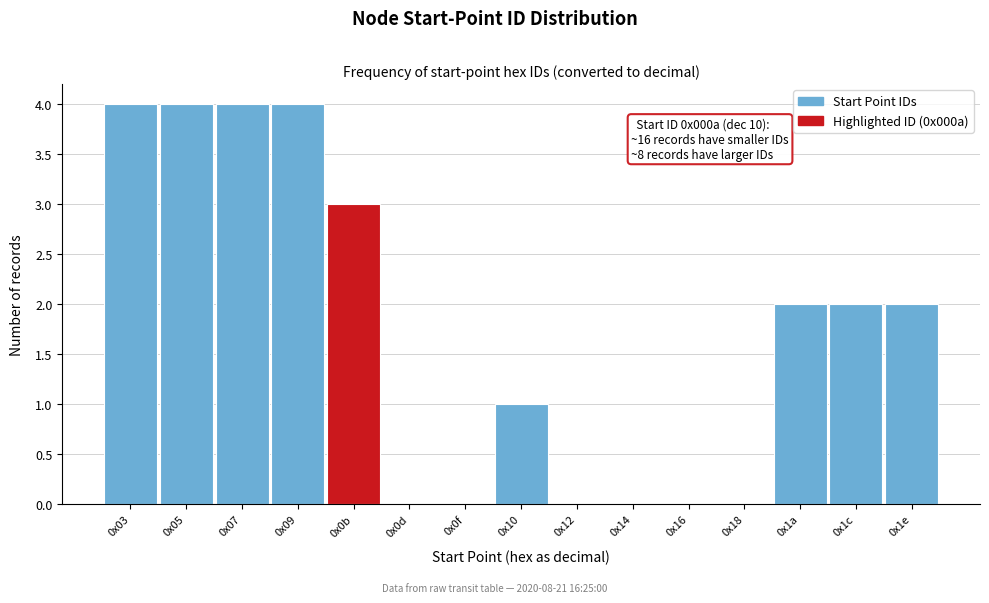

Reading left to right, what are all the values shown in this chart?

0x03=4	0x05=4	0x07=4	0x09=4	0x0b=3	0x0d=0	0x0f=0	0x10=1	0x12=0	0x14=0	0x16=0	0x18=0	0x1a=2	0x1c=2	0x1e=2